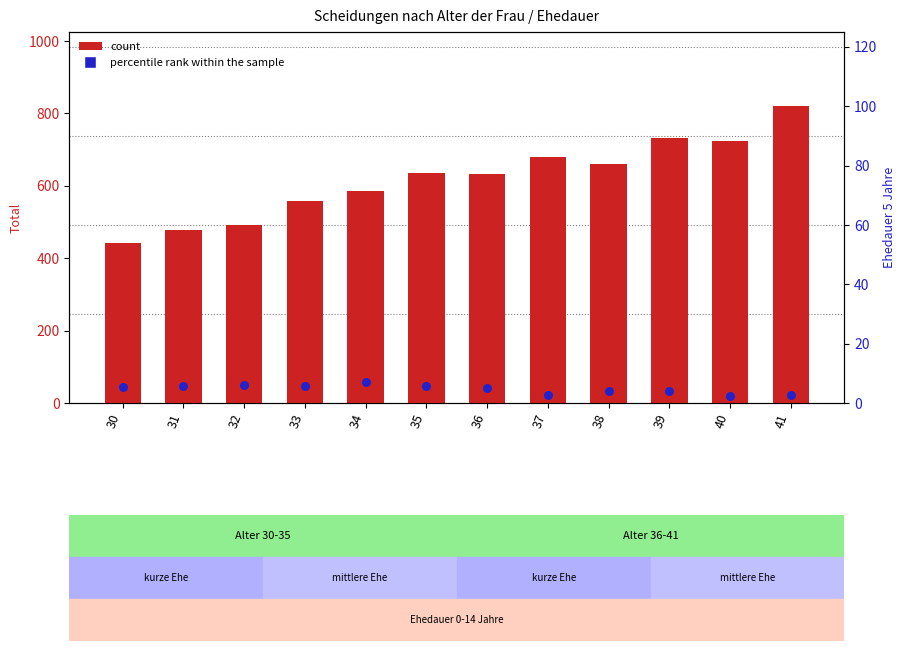

What is the total value across all series at 30?

446.2